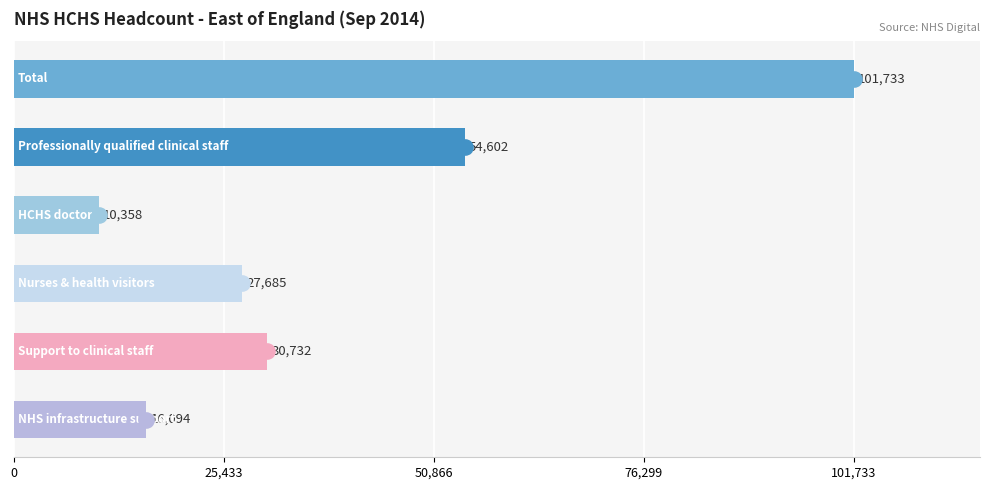

Which series has the largest total across all categories?

Total